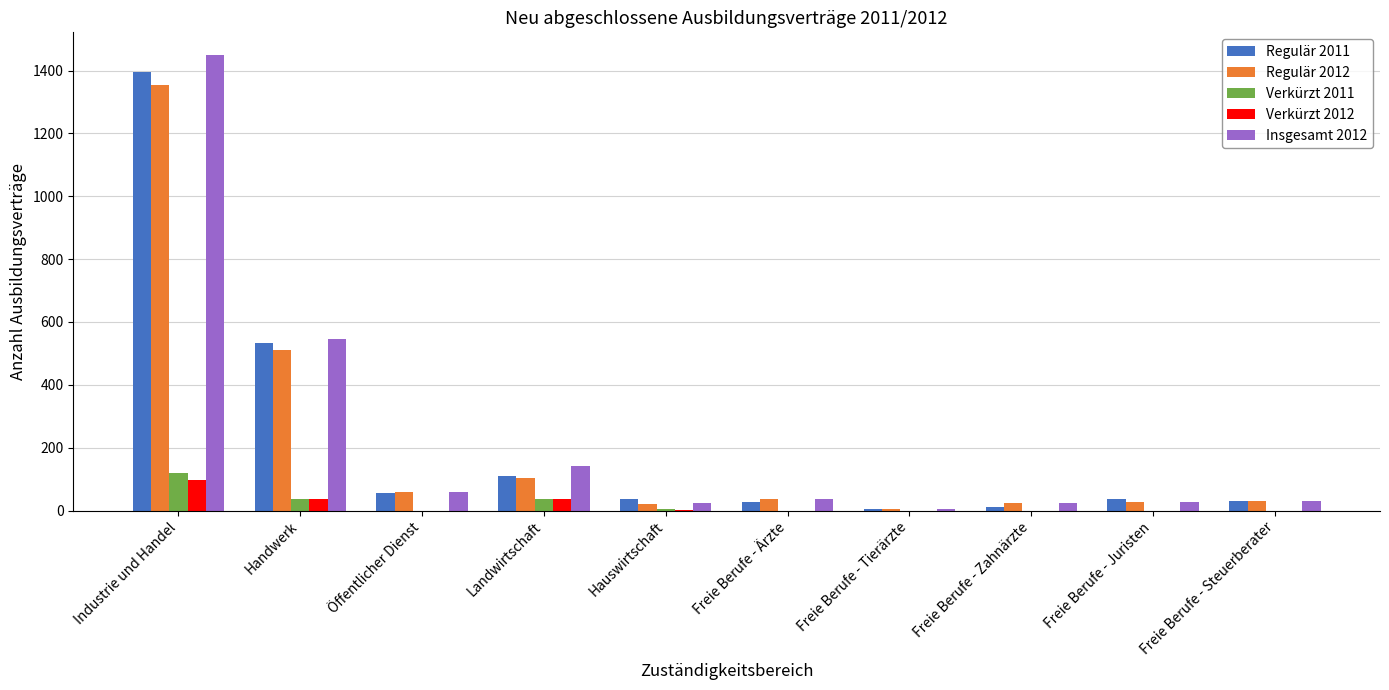

At which label is Insgesamt 2012 closest to 727?

Handwerk